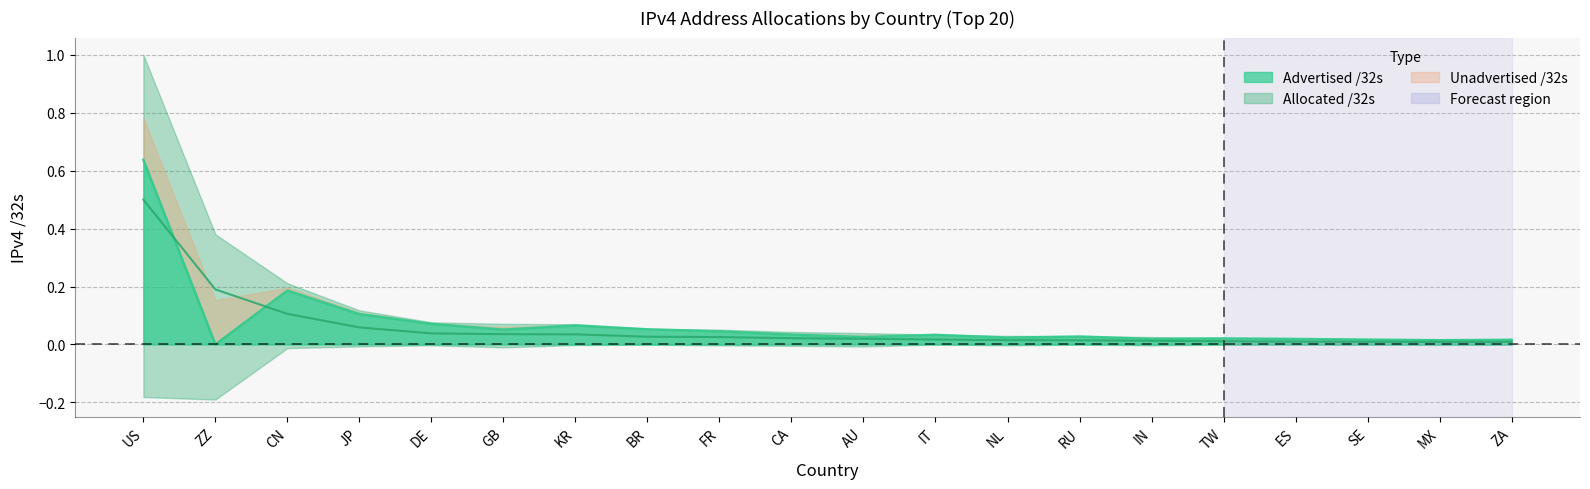

Reading right to left, list all the values displayed in this chart.

Advertised /32s: 0.0	0.0	0.0	0.0	0.0	0.0	0.0	0.0	0.0	0.0	0.0	0.0	0.1	0.1	0.1	0.1	0.1	0.2	0.0	0.6
Allocated /32s: 0.0	0.0	0.0	0.0	0.0	0.0	0.0	0.0	0.0	0.0	0.0	0.0	0.0	0.0	0.0	0.0	0.1	0.1	0.2	0.5